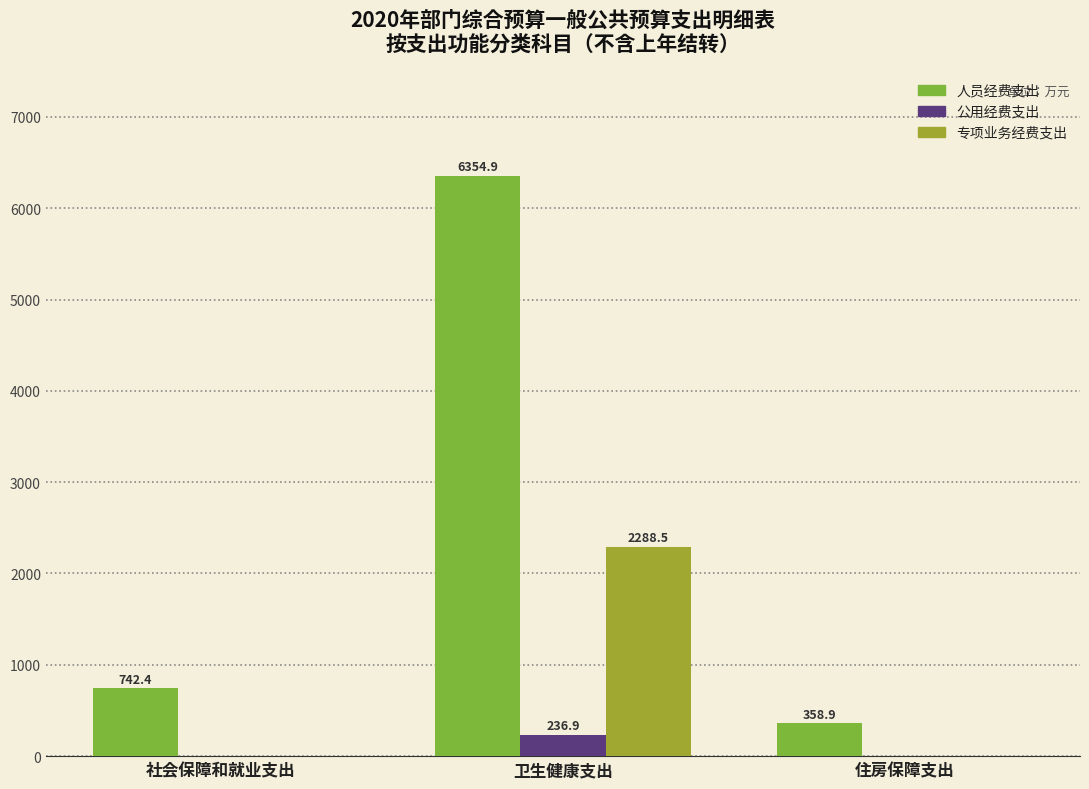

How many groups of bars are there?

3